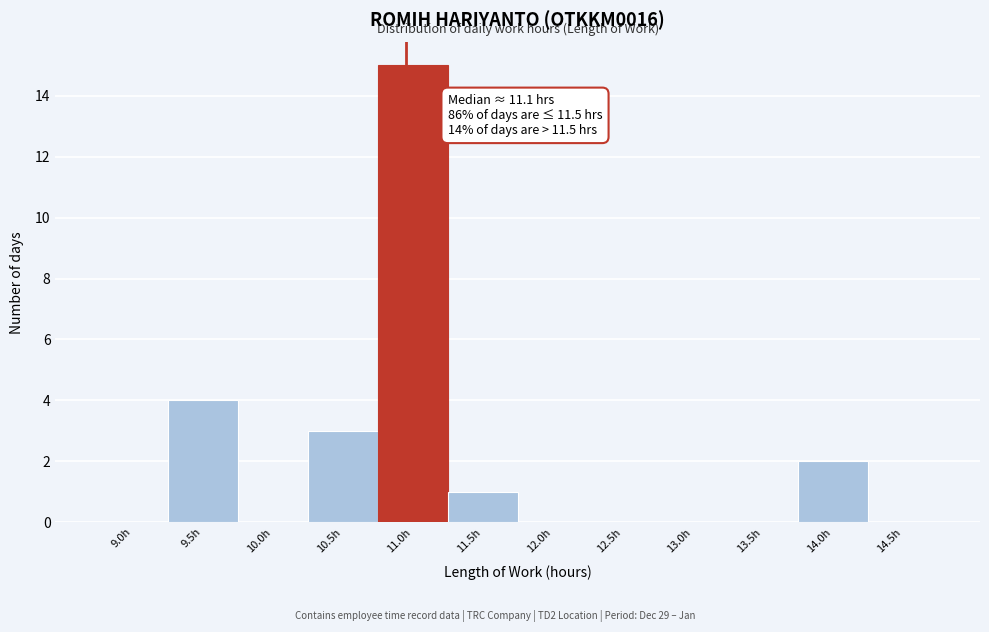

Reading left to right, what are all the values shown in this chart?

9.0h=0	9.5h=4	10.0h=0	10.5h=3	11.0h=15	11.5h=1	12.0h=0	12.5h=0	13.0h=0	13.5h=0	14.0h=2	14.5h=0